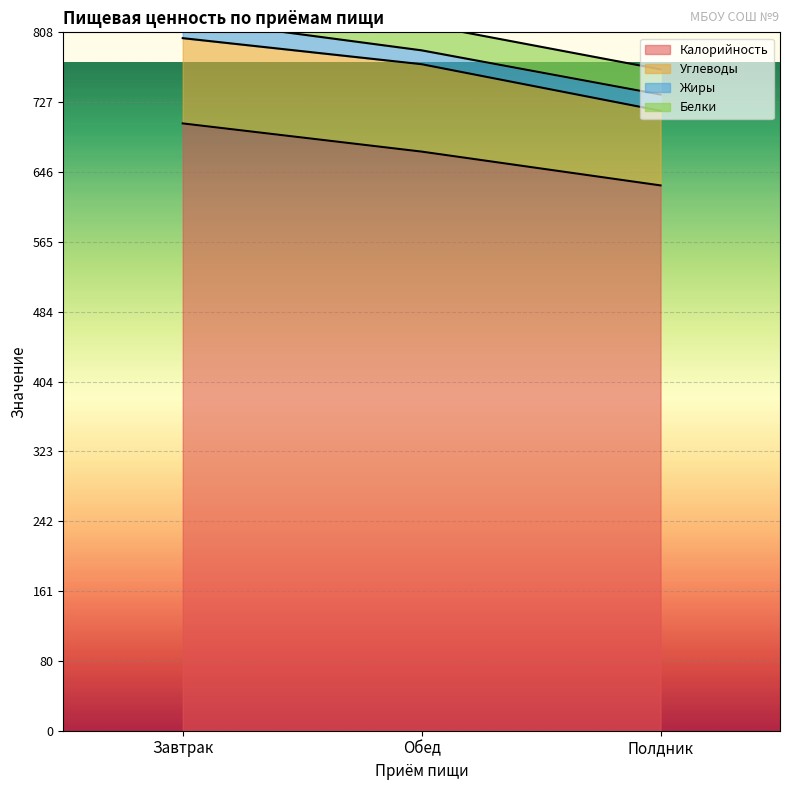

Which series has the widest spread of values?

Калорийность